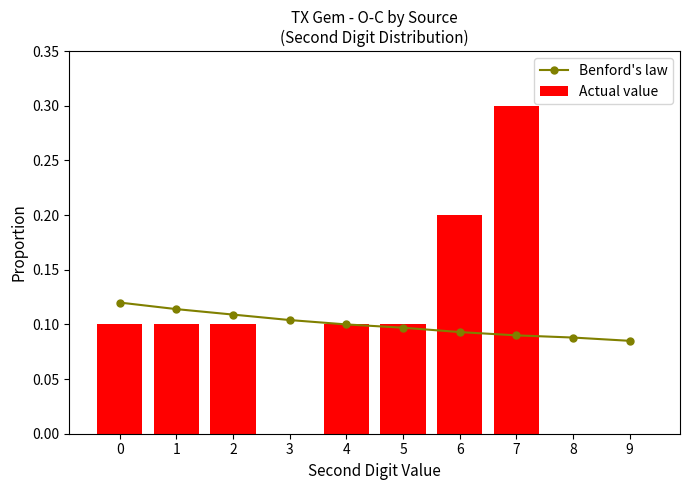

The value of Actual value at 0 is 0.1. True or false?

True